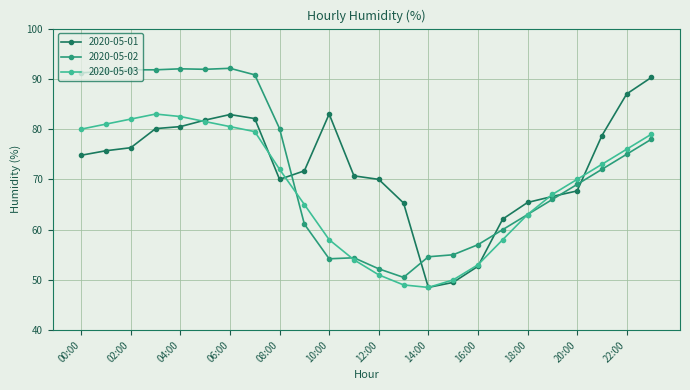

What is the value of the 2020-05-01 point at the 8th from the left?

82.1